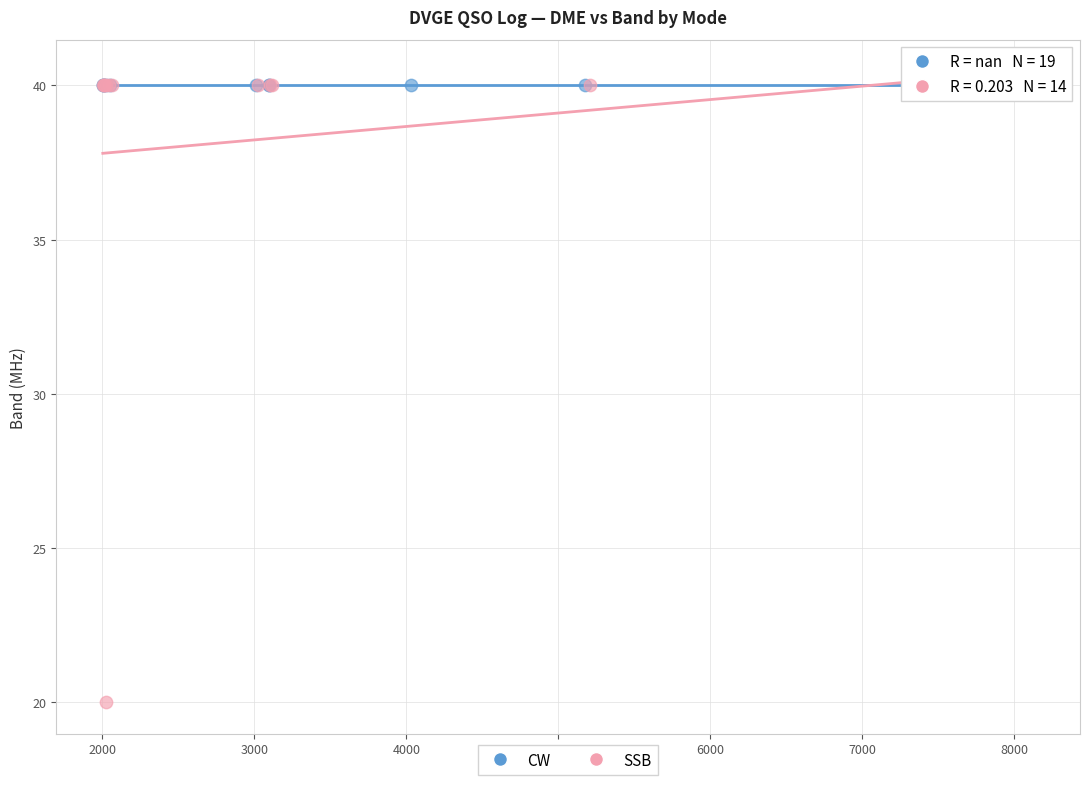

Which series contains the lowest Y value?

SSB